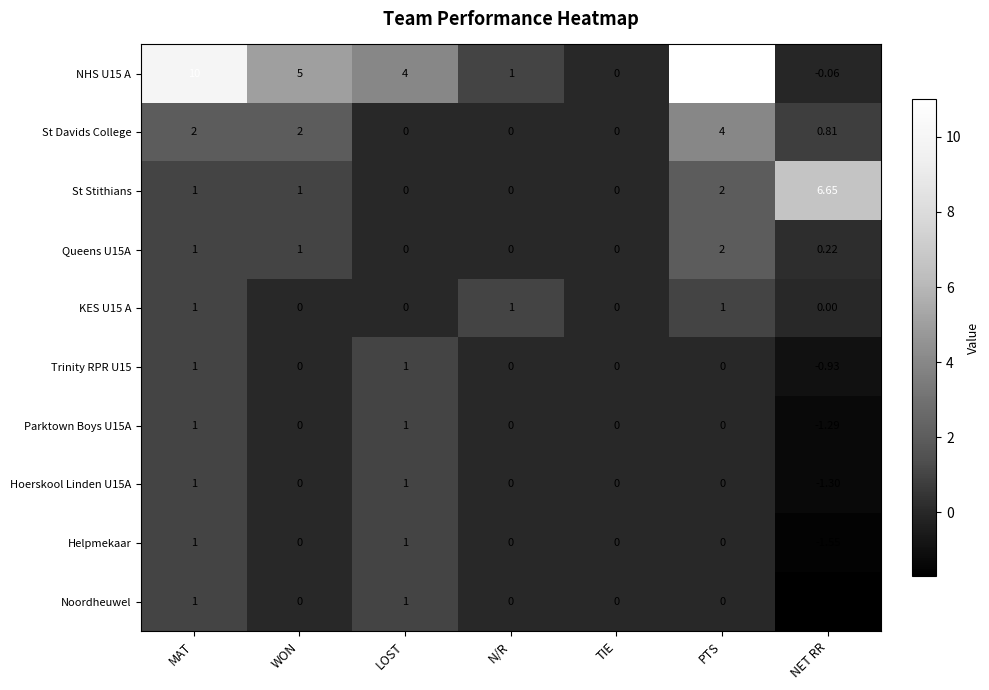

What is the minimum value shown in the chart?

-1.7